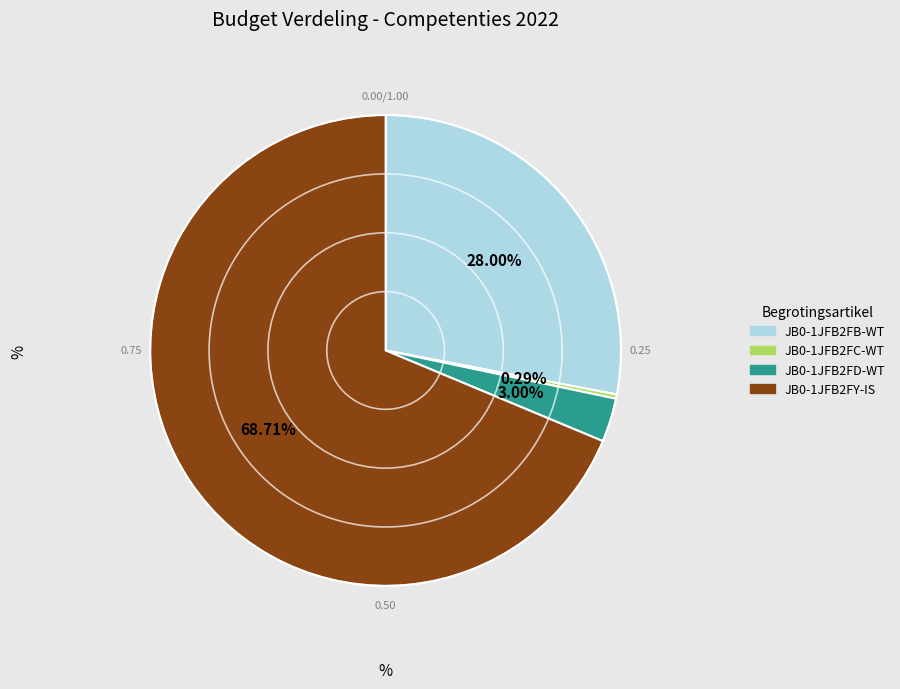

True or false: JB0-1JFB2FY-IS accounts for 79% of the total.

False